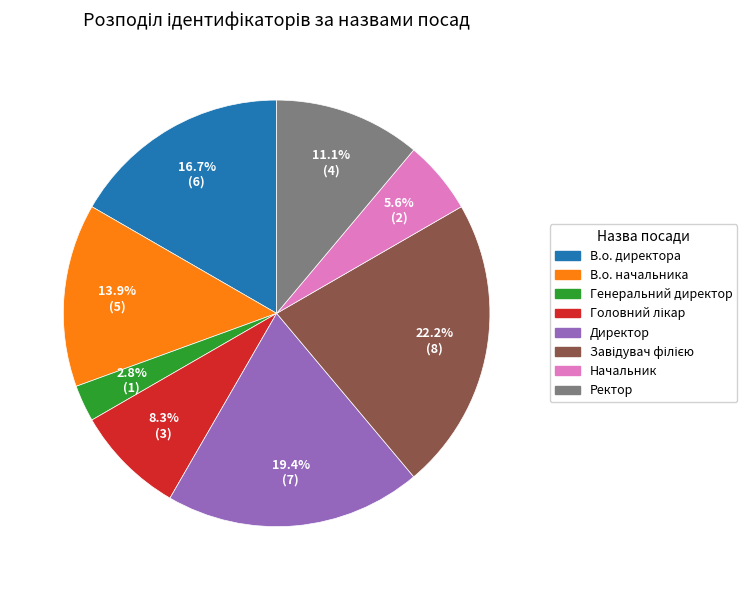

The Начальник slice represents 1% of the pie. True or false?

False